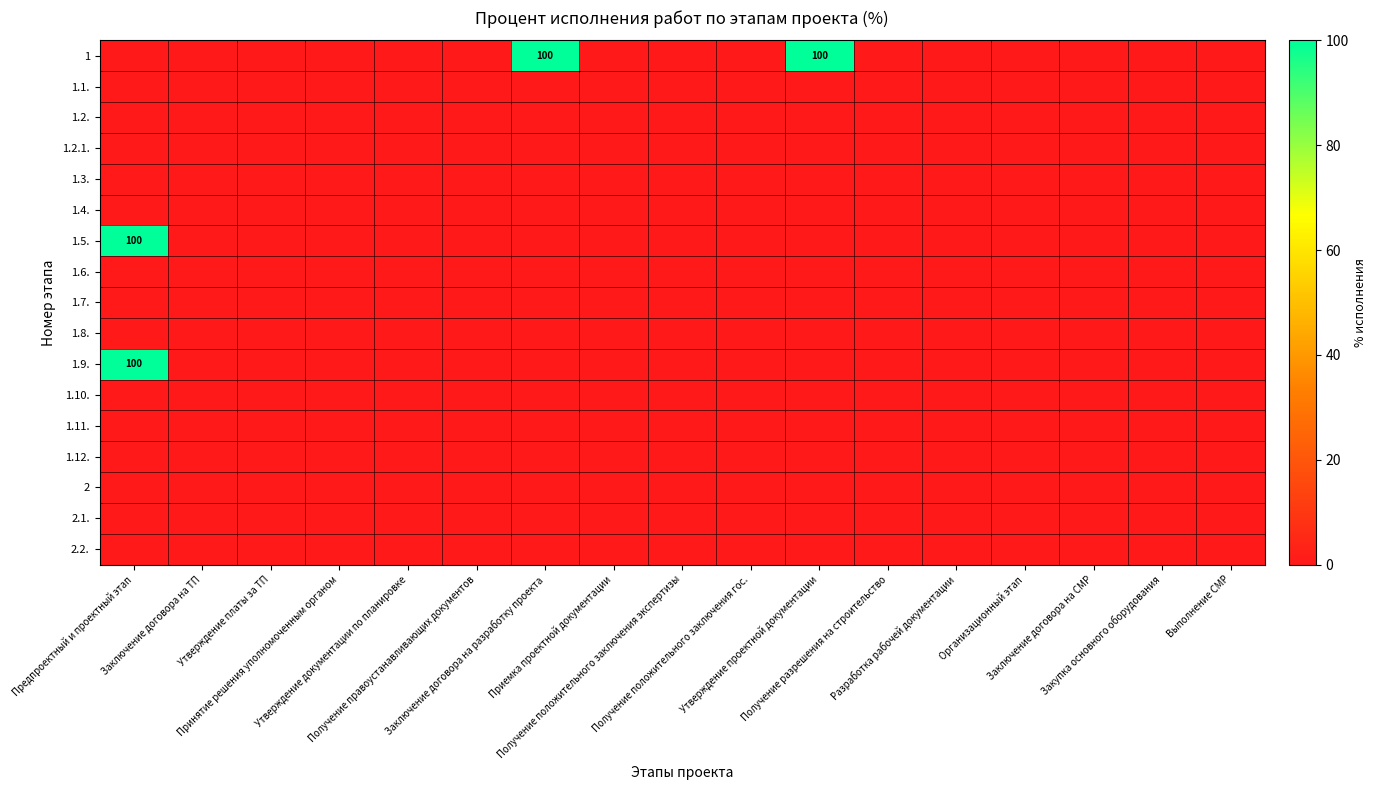

The value of 1.10. at Выполнение СМР is 0. True or false?

True